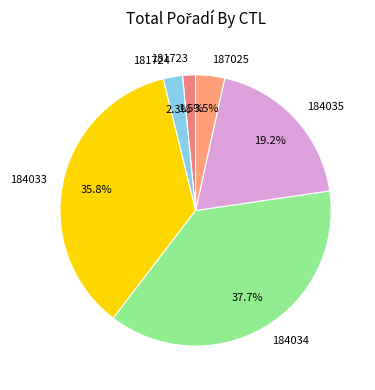

Is 184034 the majority of the pie?

No